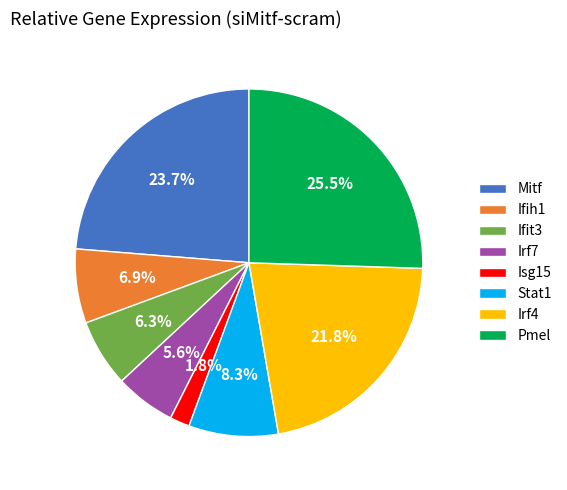

True or false: Stat1 accounts for 8% of the total.

True